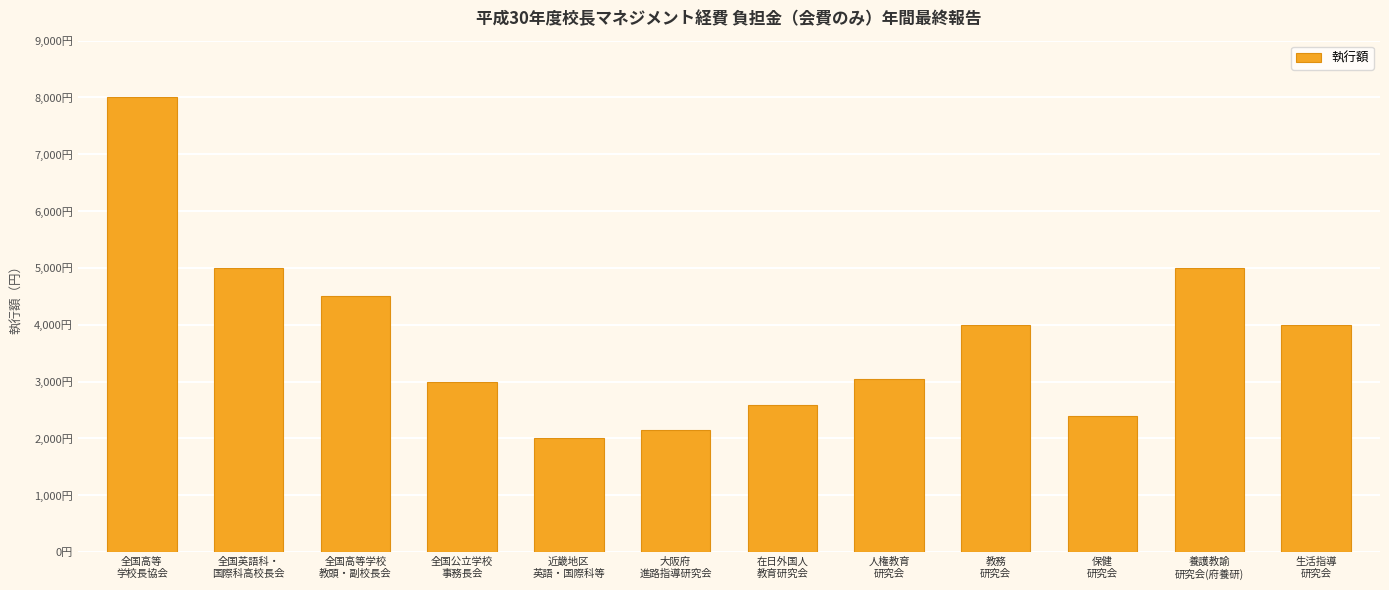

Are the bars horizontal?

No